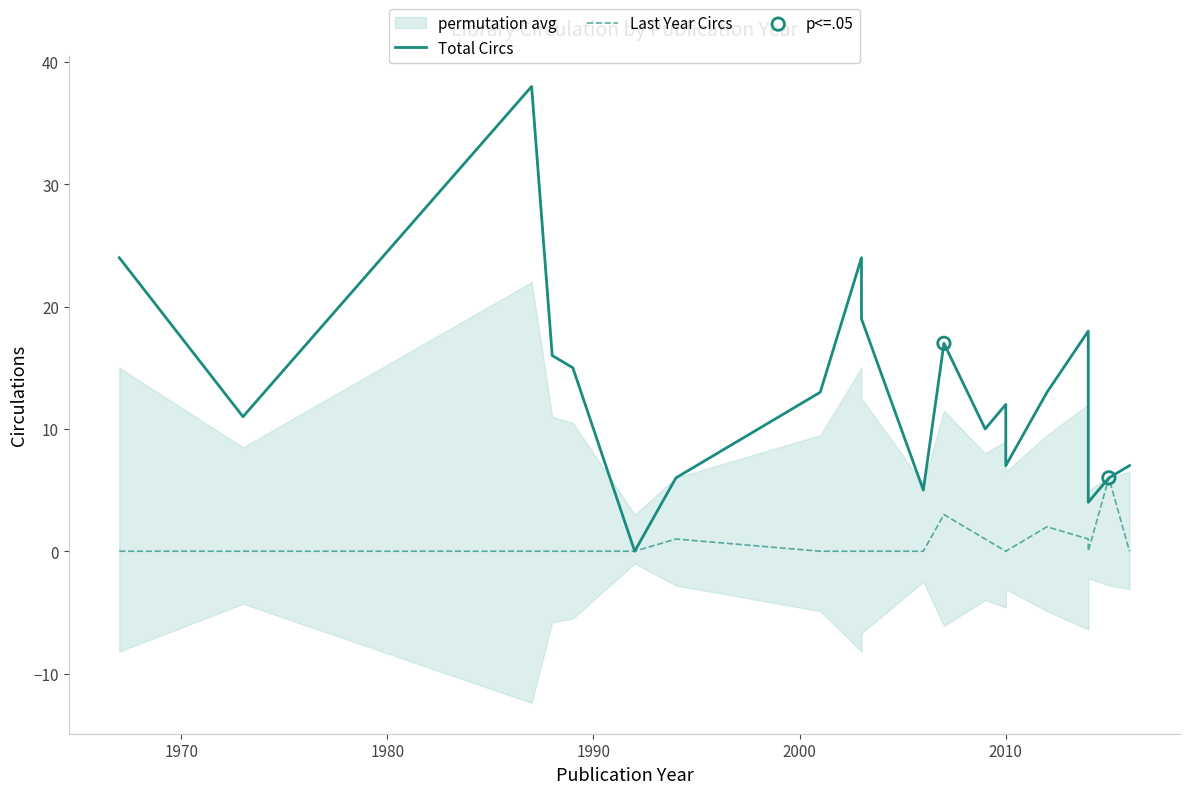

What are all the series names shown in the legend?

Total Circs, Last Year Circs